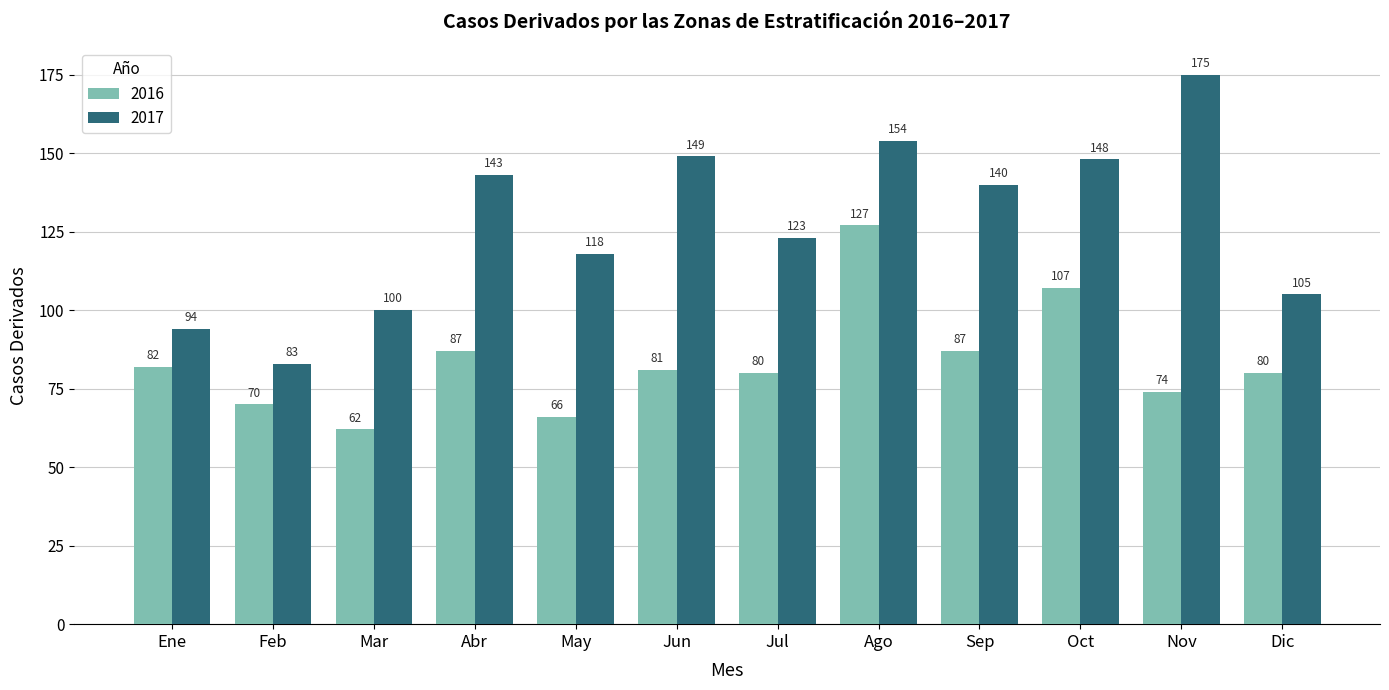

What is the minimum value shown in the chart?

62